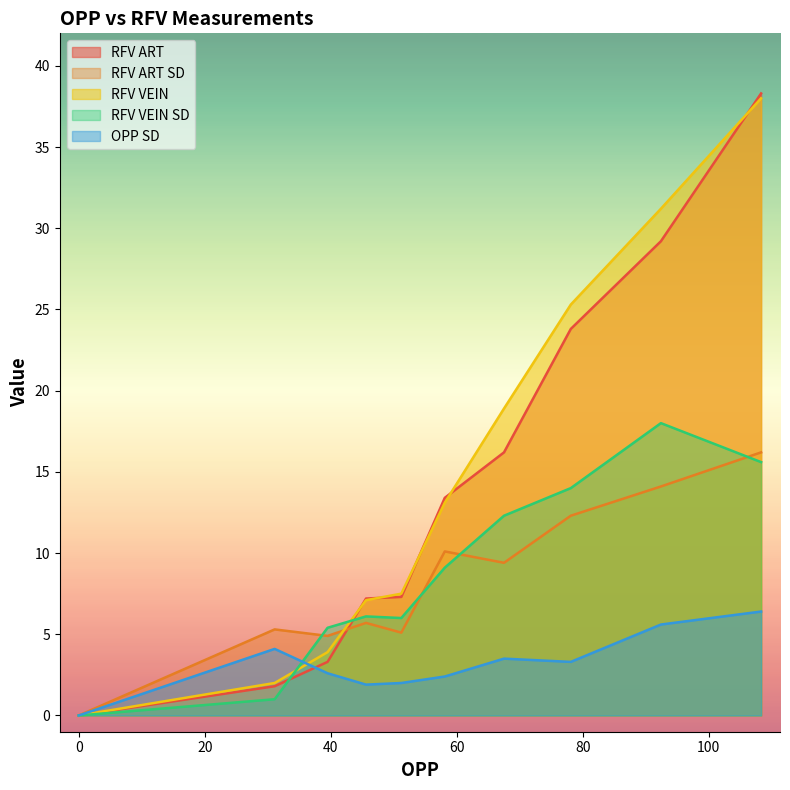

Reading right to left, extract all data points from this chart.

RFV ART: 38.3	29.2	23.8	16.2	13.4	7.3	7.2	3.3	1.8	0.0
RFV ART SD: 16.2	14.1	12.3	9.4	10.1	5.1	5.7	4.9	5.3	0.0
RFV VEIN: 38.0	31.2	25.3	18.9	13.1	7.5	7.1	3.9	2.0	0.0
RFV VEIN SD: 15.6	18.0	14.0	12.3	9.1	6.0	6.1	5.4	1.0	0.0
OPP SD: 6.4	5.6	3.3	3.5	2.4	2.0	1.9	2.6	4.1	0.0